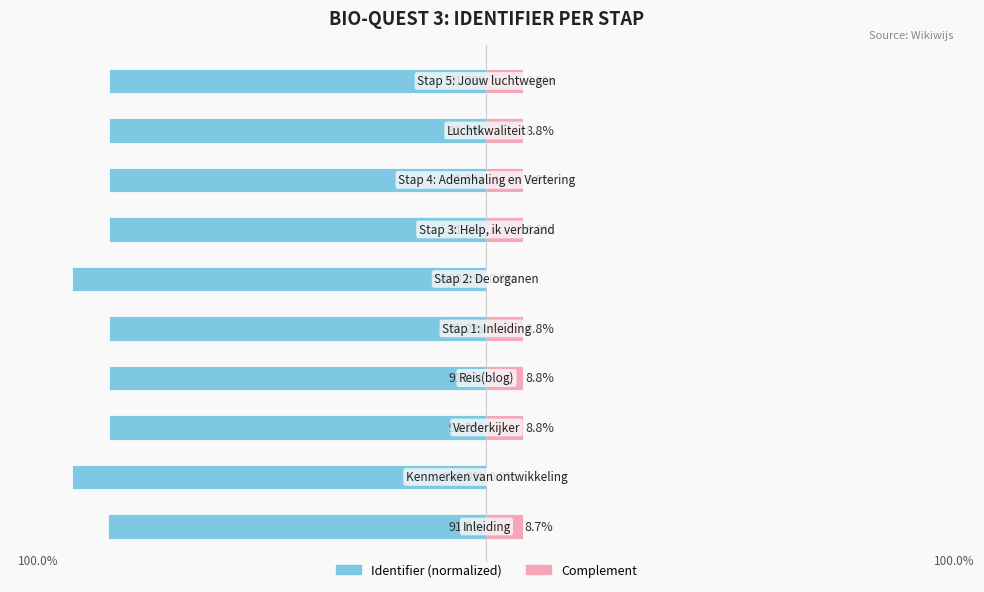

Between −100 and 8, which series saw the biggest shift?

Complement